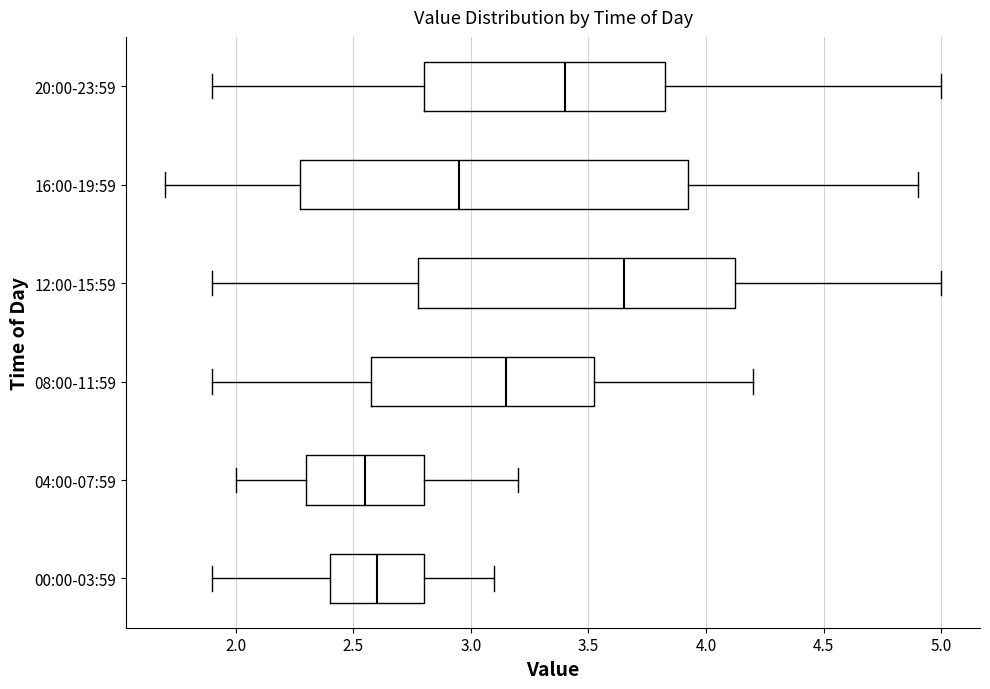

Which box is the widest, from its left edge to its right edge?

16:00-19:59